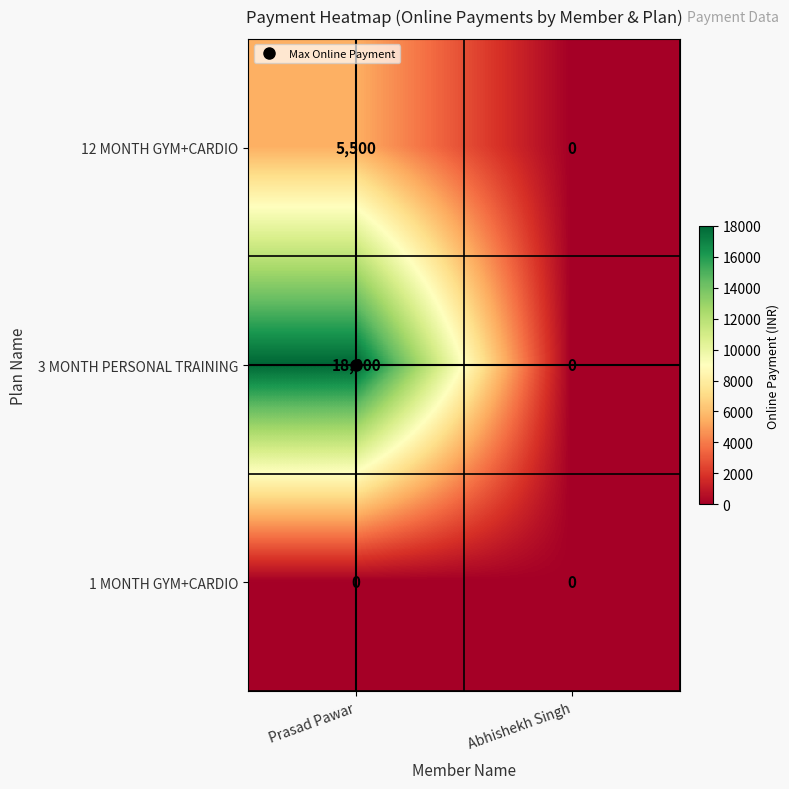

Which series has the widest spread of values?

3 MONTH PERSONAL TRAINING